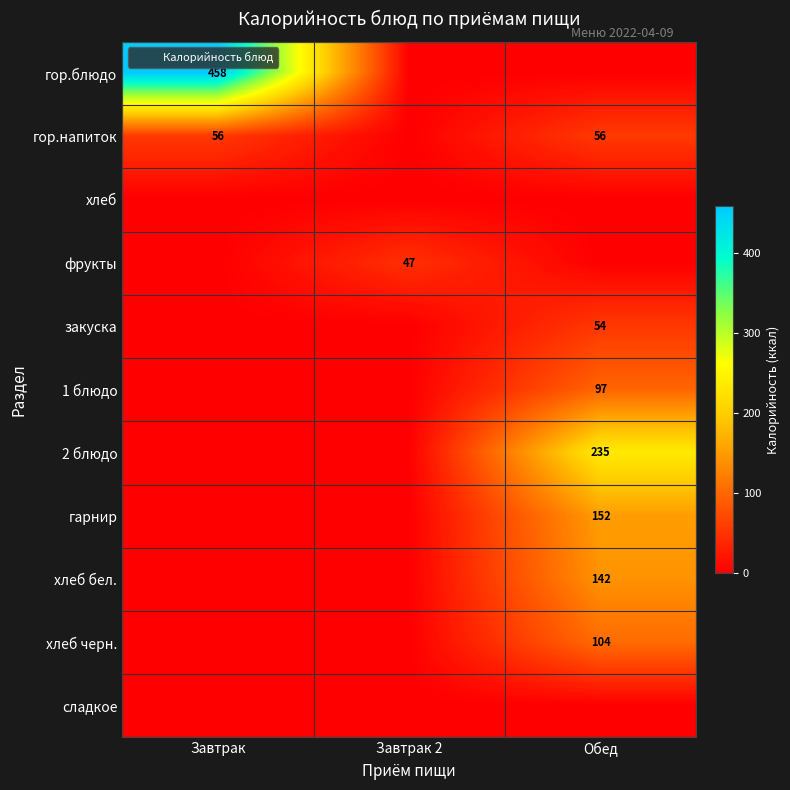

What is the average value of the закуска series?

18.0